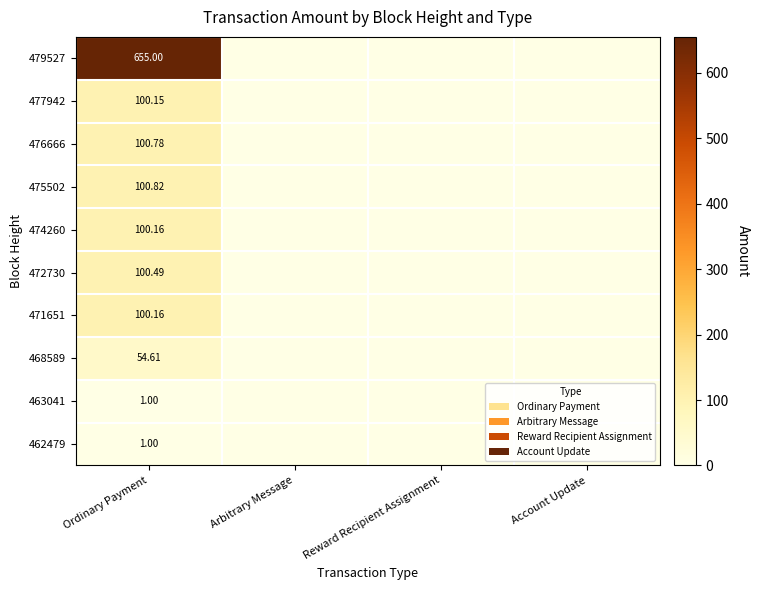

Is the value of 475502 at Ordinary Payment greater than the value of 474260 at Ordinary Payment?

Yes